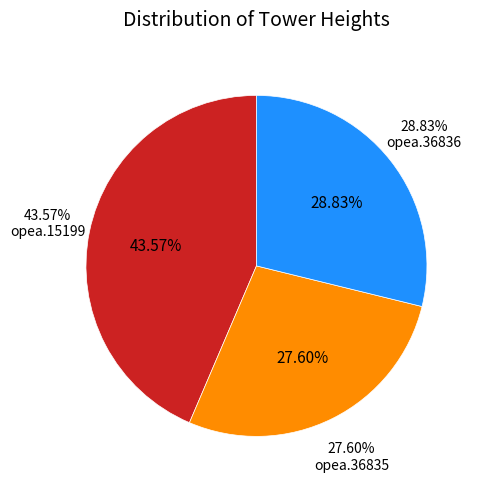

What percentage do opea.36836 and opea.15199 together represent?

72.4%